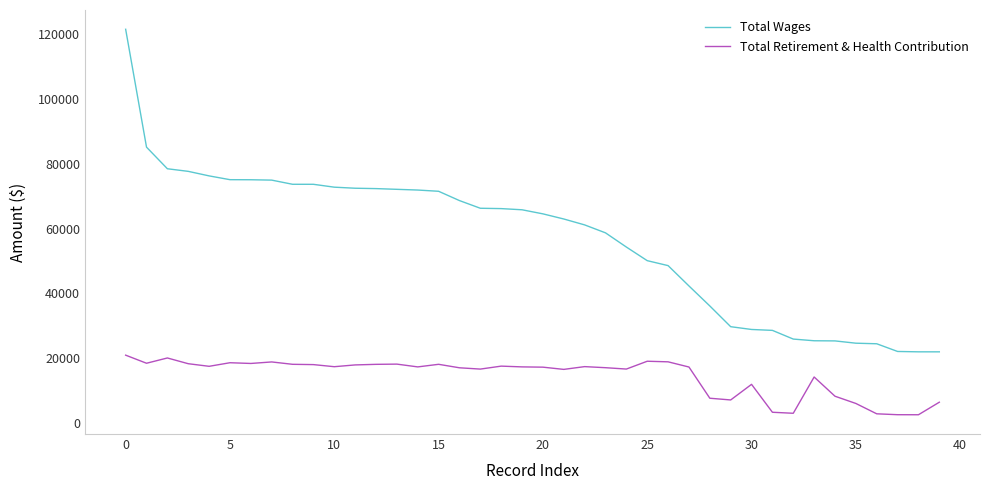

Which series has the largest total across all categories?

Total Wages